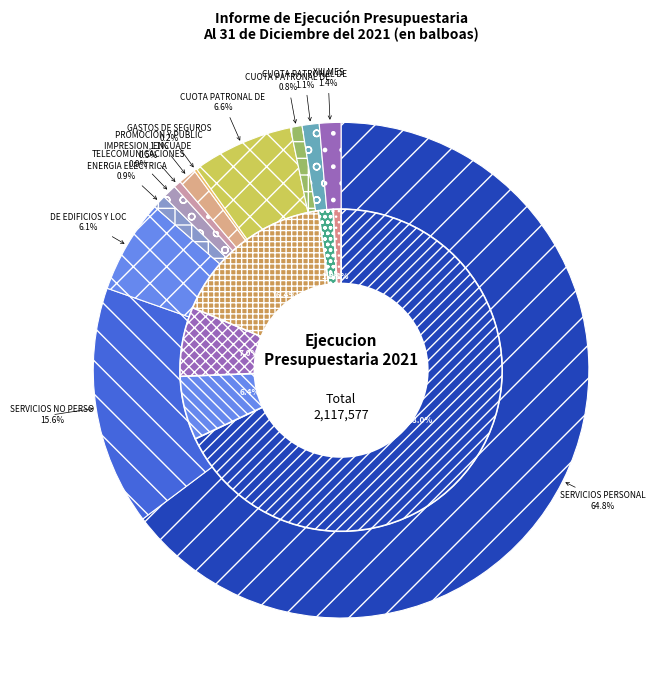

Rank the categories by value from highest to lowest.

SERVICIOS PERSONALES, SERVICIOS NO PERSONALES, CUOTA PATRONAL DE SEGURO SOCIAL, DE EDIFICIOS Y LOCALES, XIII MES, PROMOCION Y PUBLICIDAD, CUOTA PATRONAL DE RIESGO PROFESIONAL, TELECOMUNICACIONES, ENERGIA ELECTRICA, CUOTA PATRONAL DE SEGURO EDUCATIVO, IMPRESION, ENCUADERNACION Y OTROS, GASTOS DE SEGUROS